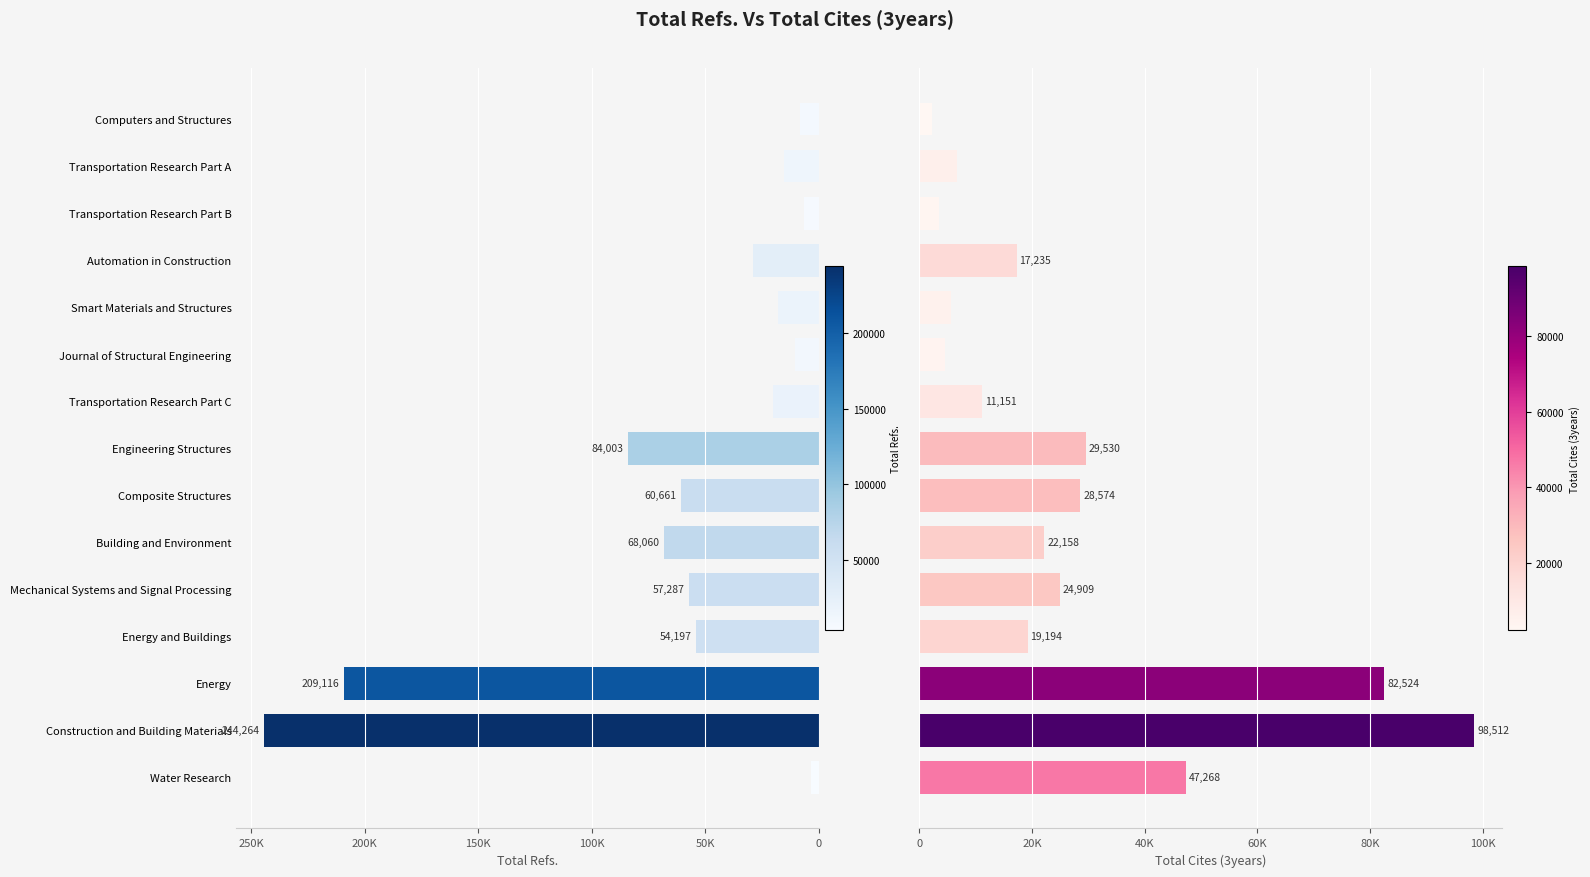

List the series in order of their overall mean, lowest first.

Total Cites (3years), Total Refs.